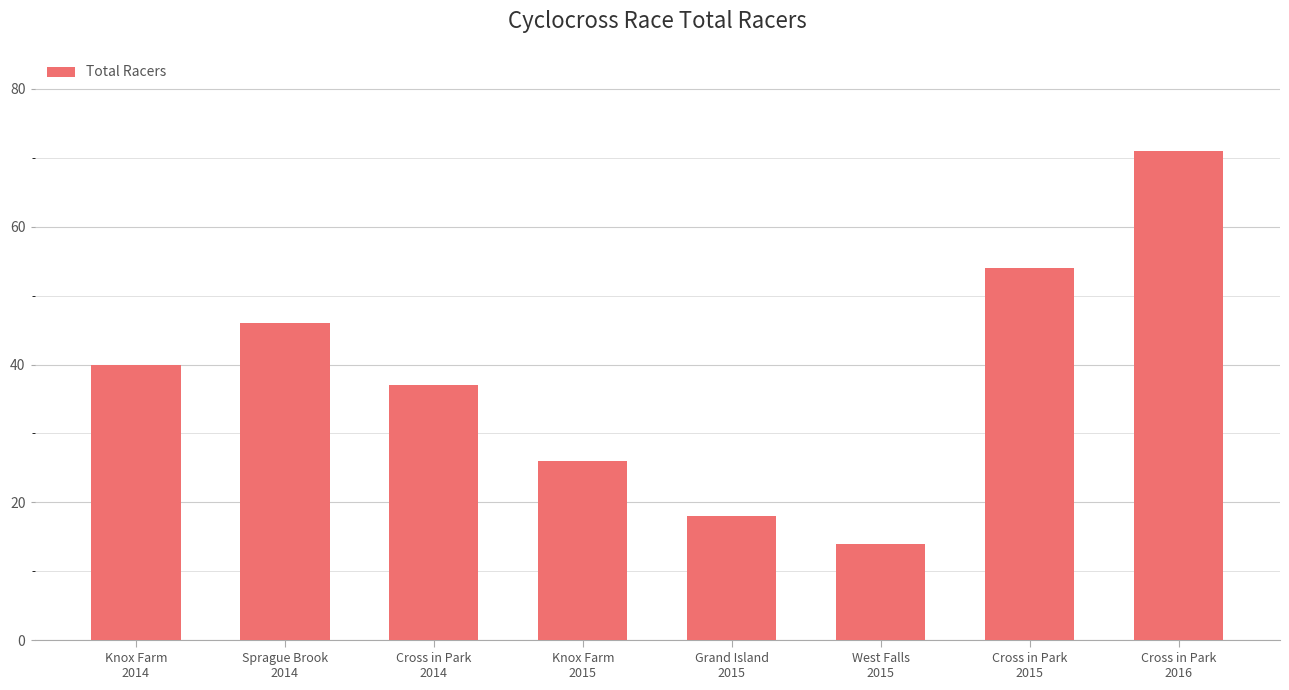

The value at Grand Island
2015 is 18. True or false?

True